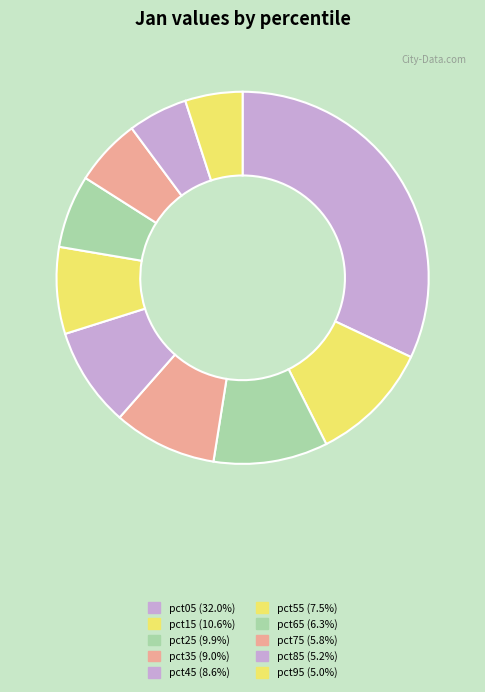

To the nearest percent, what portion does pct65 represent?

6%